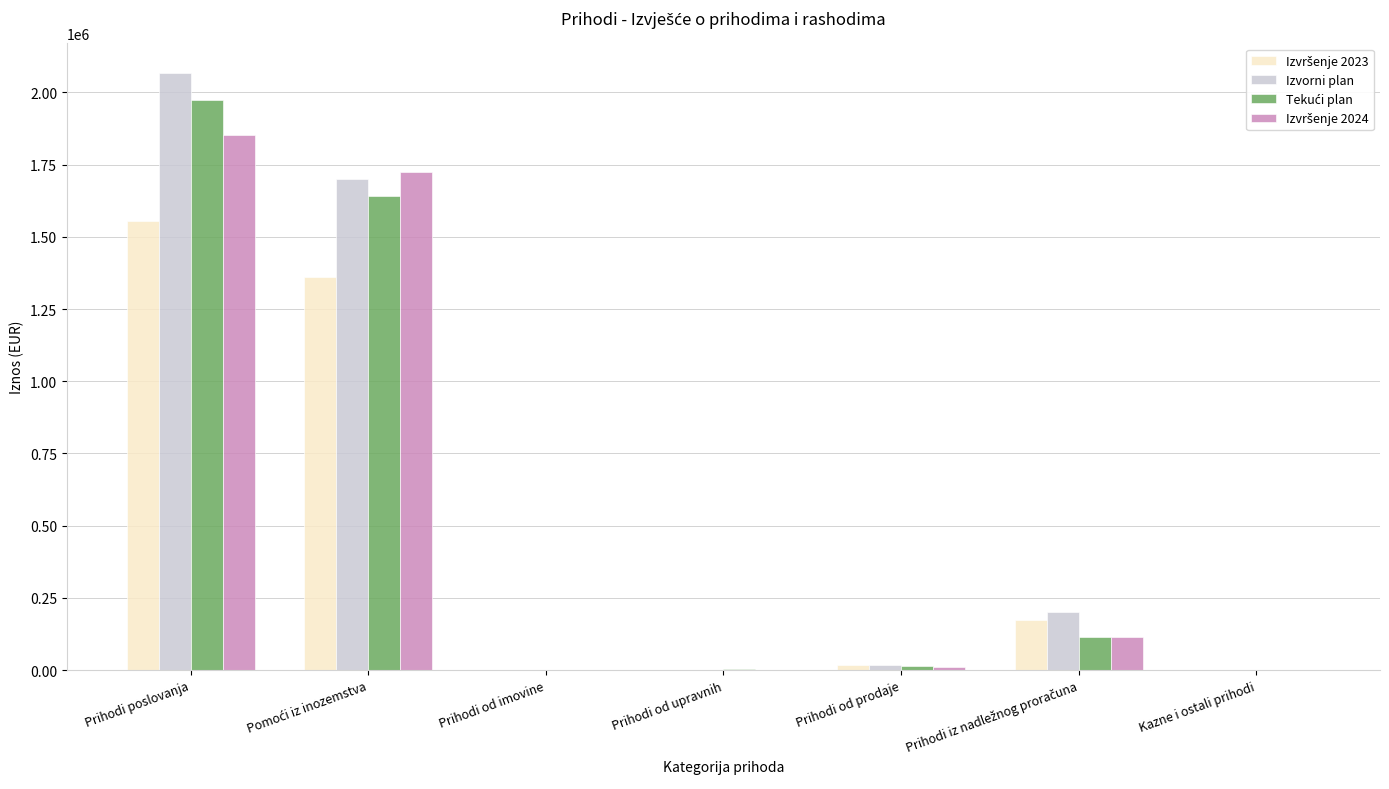

The value of Izvorni plan at Prihodi od imovine is 0.0. True or false?

True